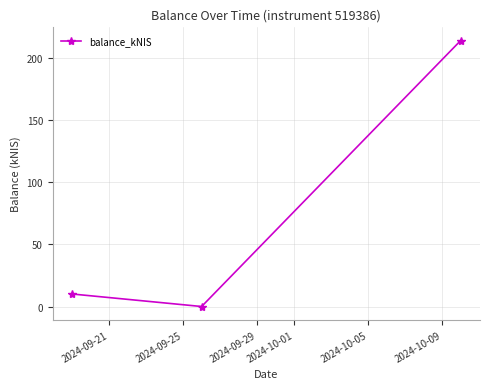

Reading left to right, list all the values displayed in this chart.

10.1	0.0	214.0